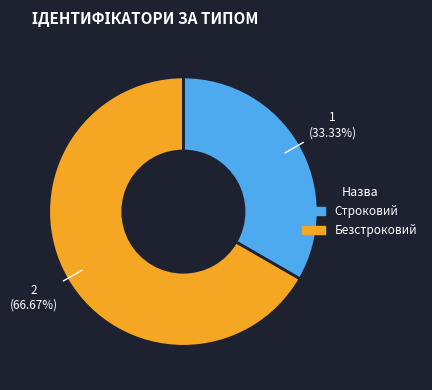

Which category has the smallest portion of the pie?

Строковий